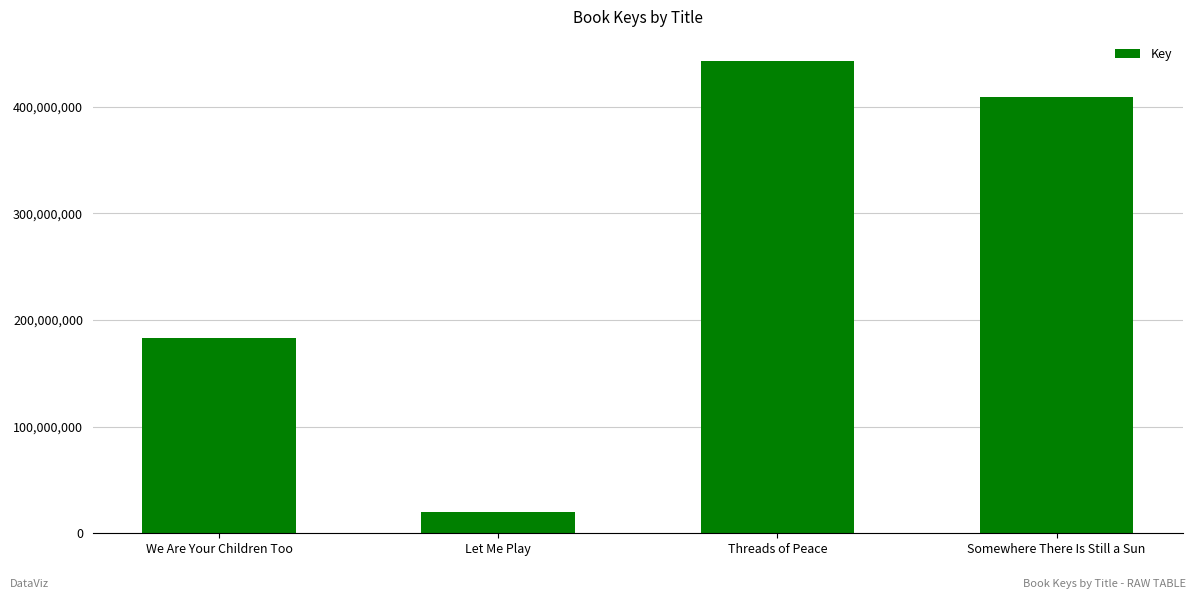

How many values are below 408859730?

2